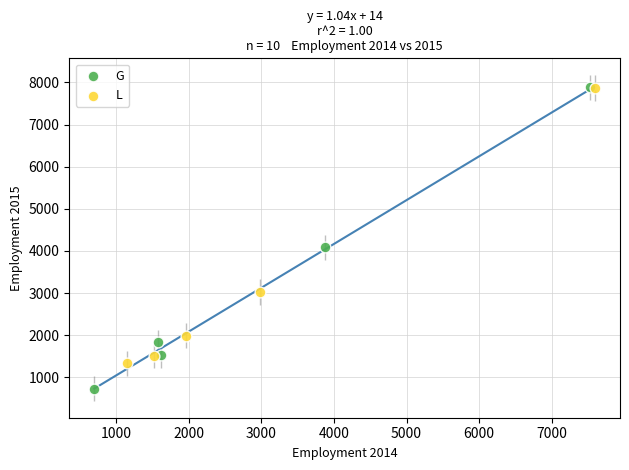

Which series has the largest Y range (max minus min)?

G